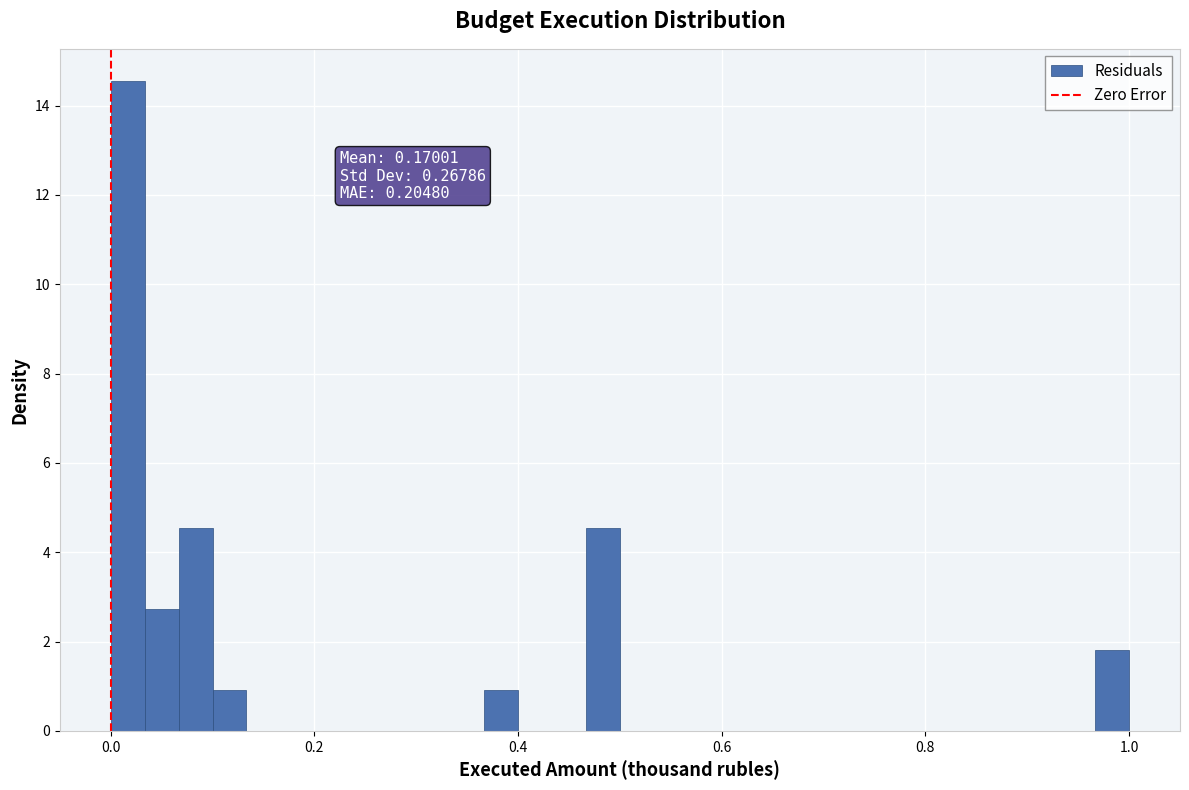

Read against the x-axis, roughly where is the centre of the tallest bar?

0.02